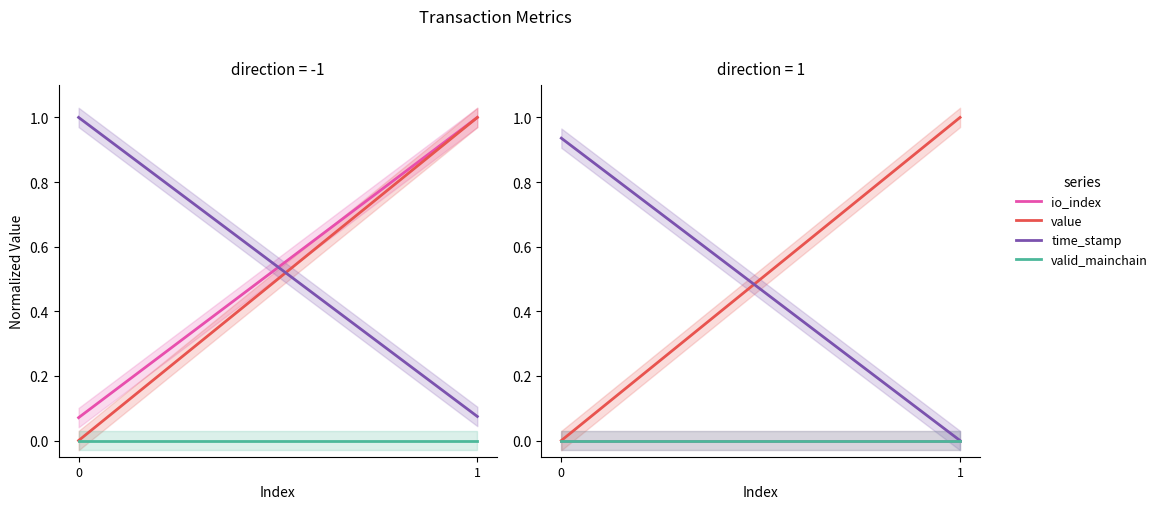

Is the value of io_index at 1 greater than the value of time_stamp at 0?

No